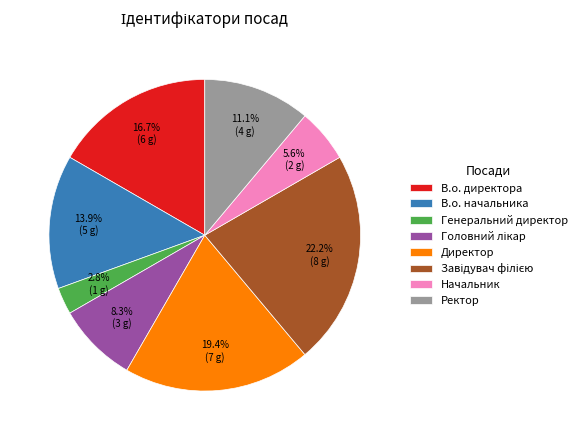

Does Начальник represent more than half of the total?

No